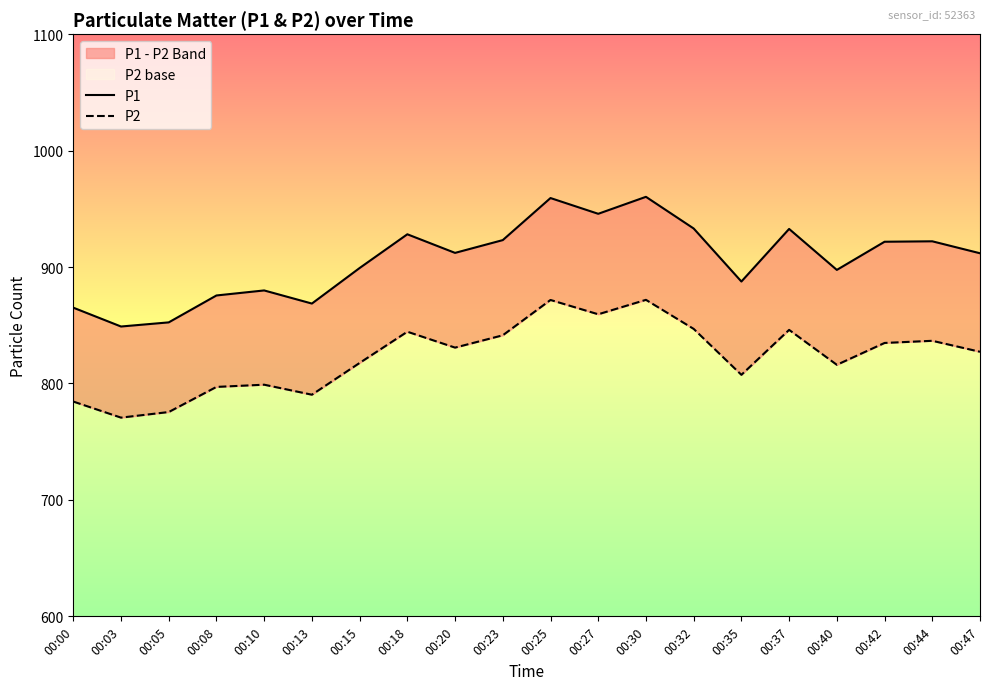

True or false: P2 has more than 0 interior local peaks.

True